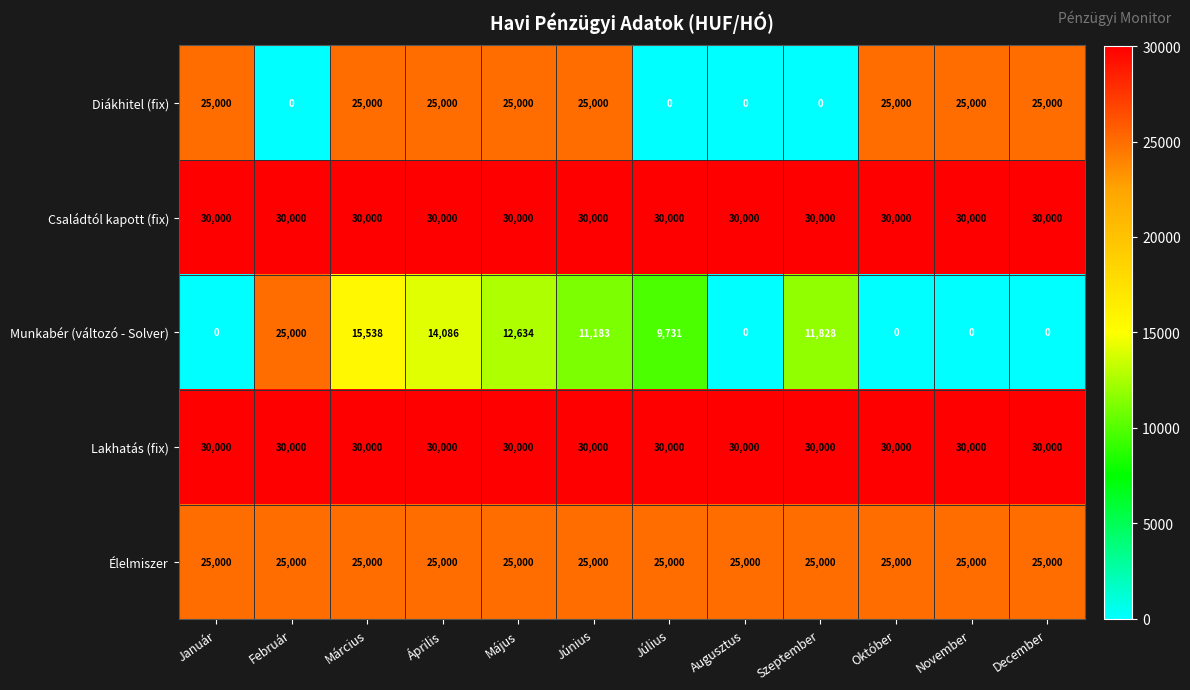

True or false: Munkabér (változó - Solver) has a value of 11183 at Június.

True